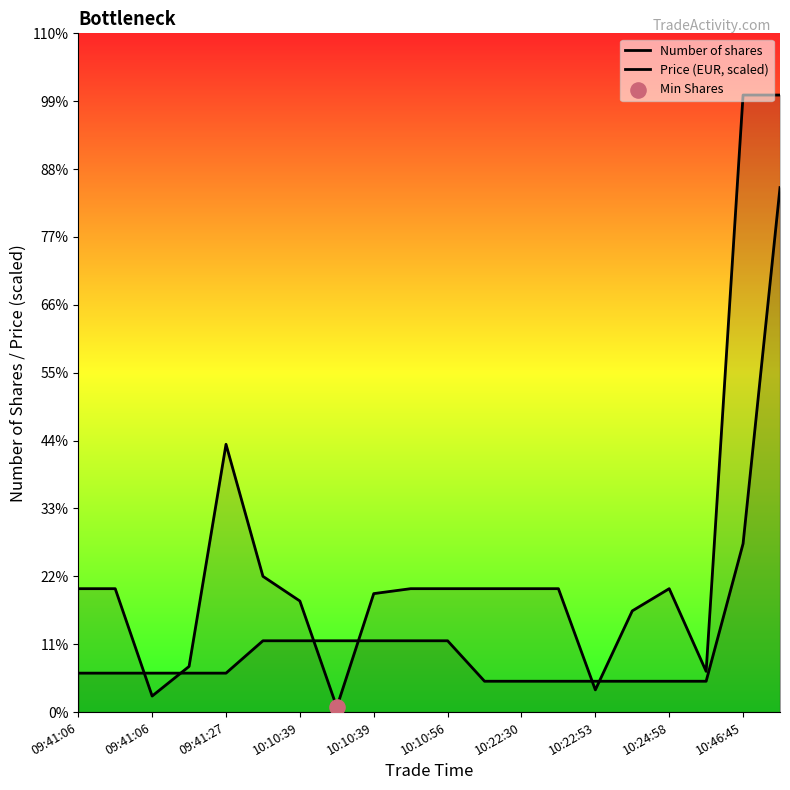

Is the value of Number of shares at 10:24:58 greater than the value of Price (EUR, scaled) at 11?

Yes